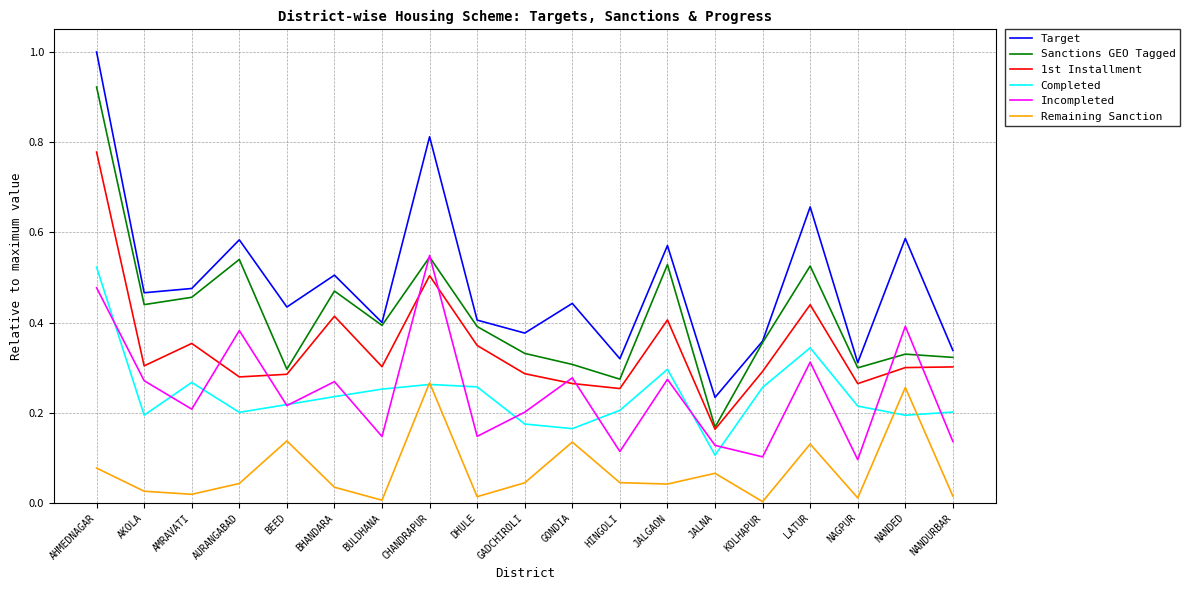

Which series has the largest range (max minus min)?

Target